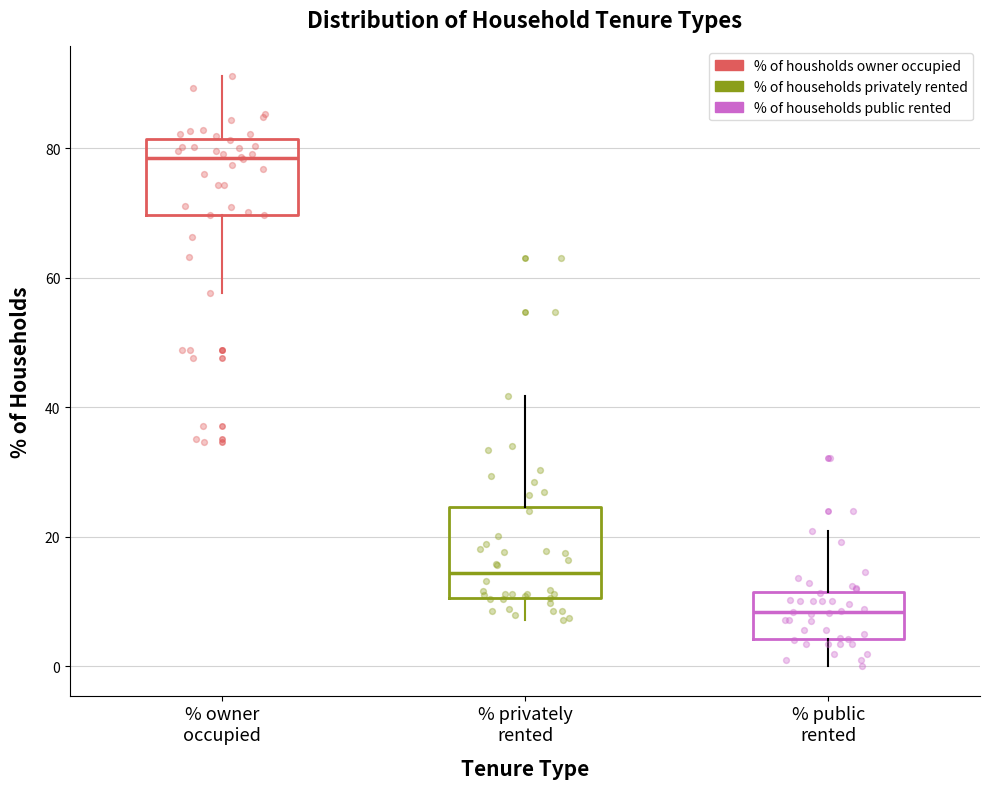

Comparing the boxes themselves (not the whiskers), which one is the tallest?

% privately rented